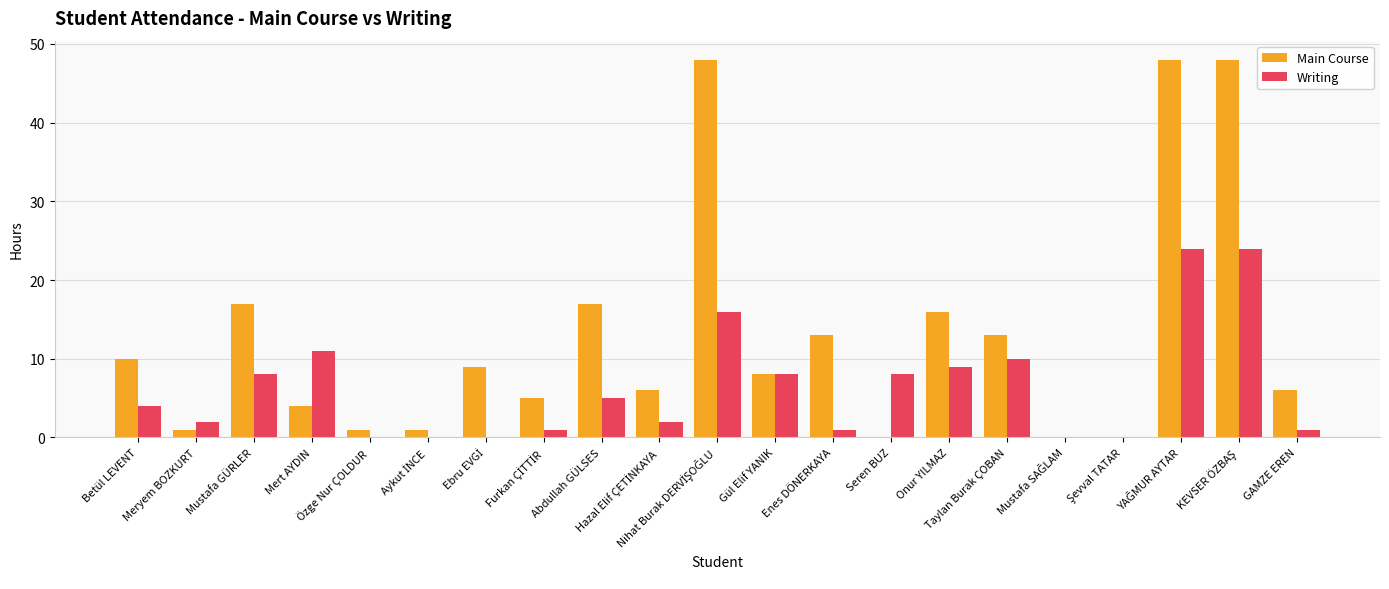

What is the total value across all series at Taylan Burak ÇOBAN?

23